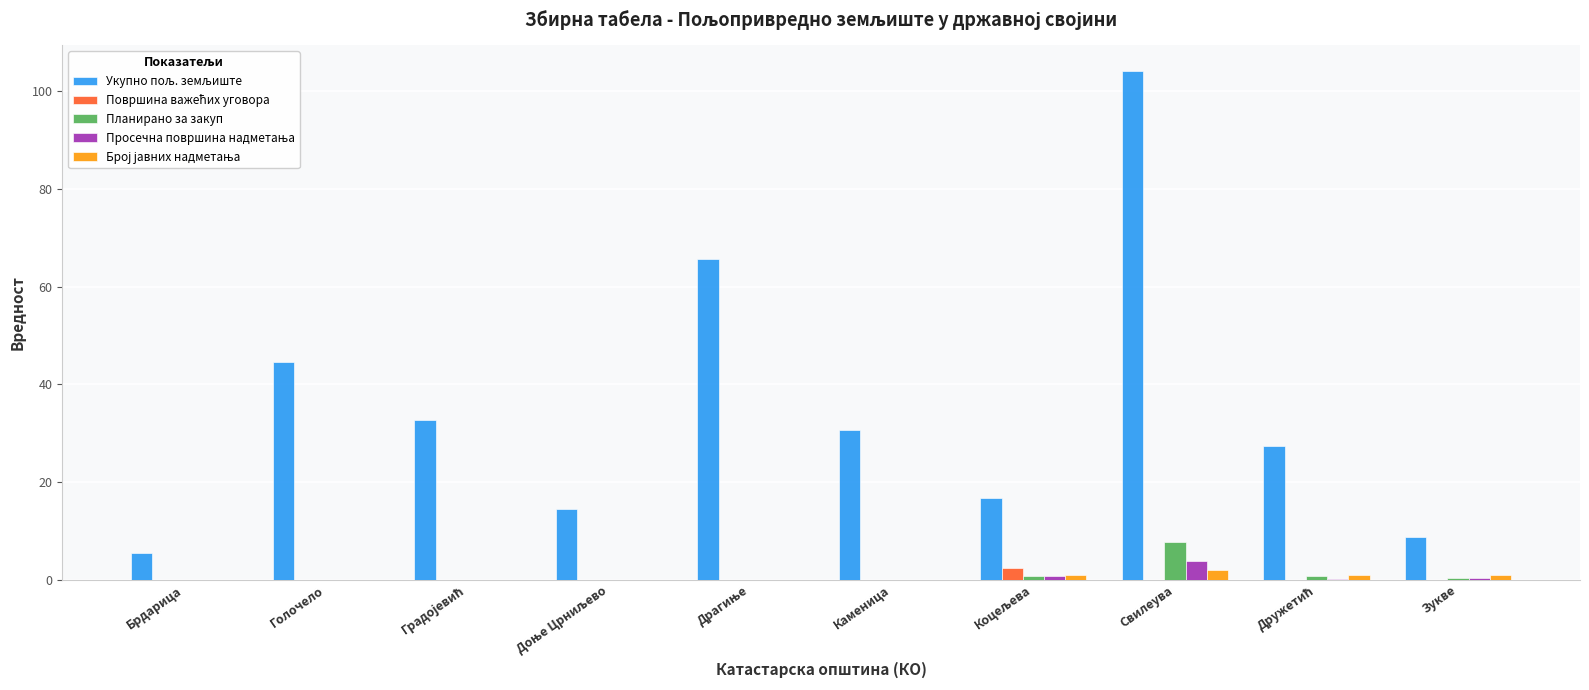

What is the maximum value shown in the chart?

104.2